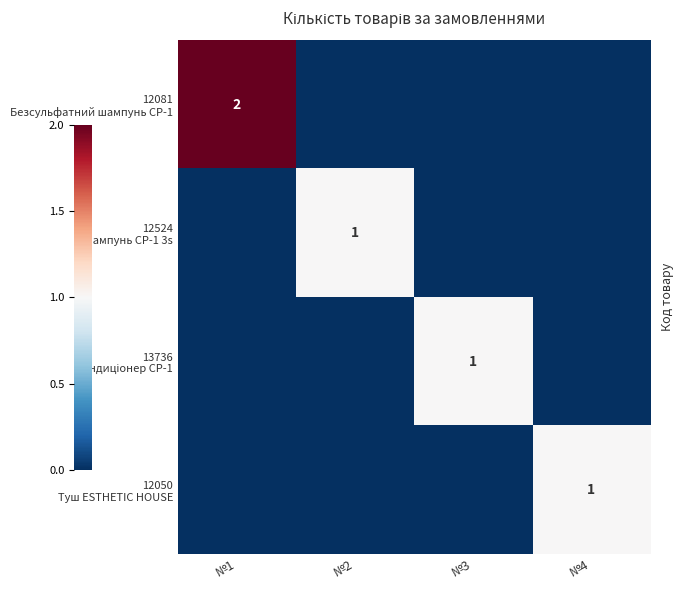

At which label is 12524 Шампунь CP-1 3s closest to 0?

№1